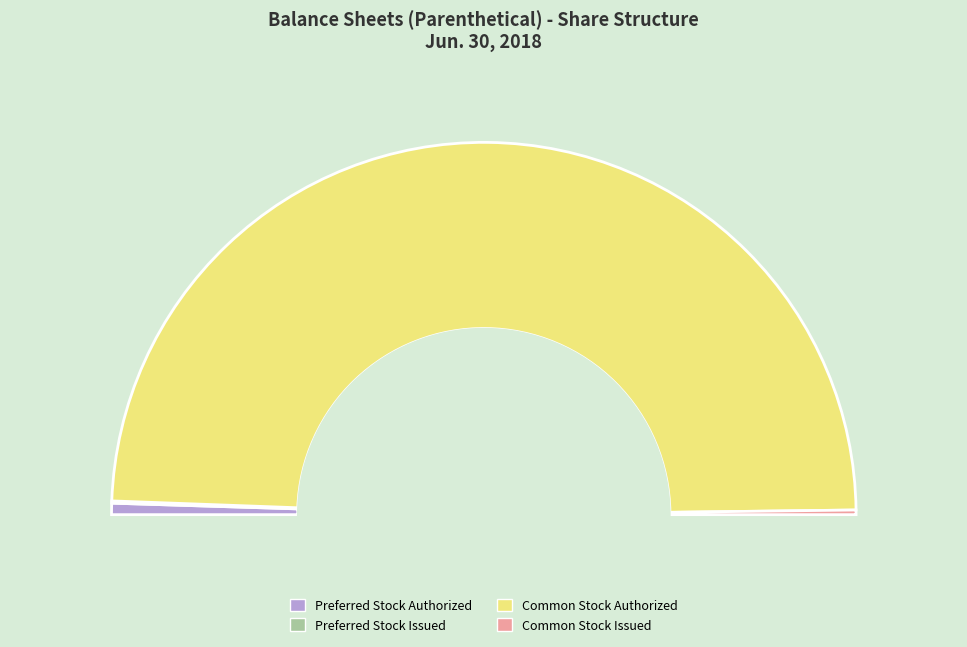

Is it true that Preferred Stock Authorized is 1% of the pie?

True